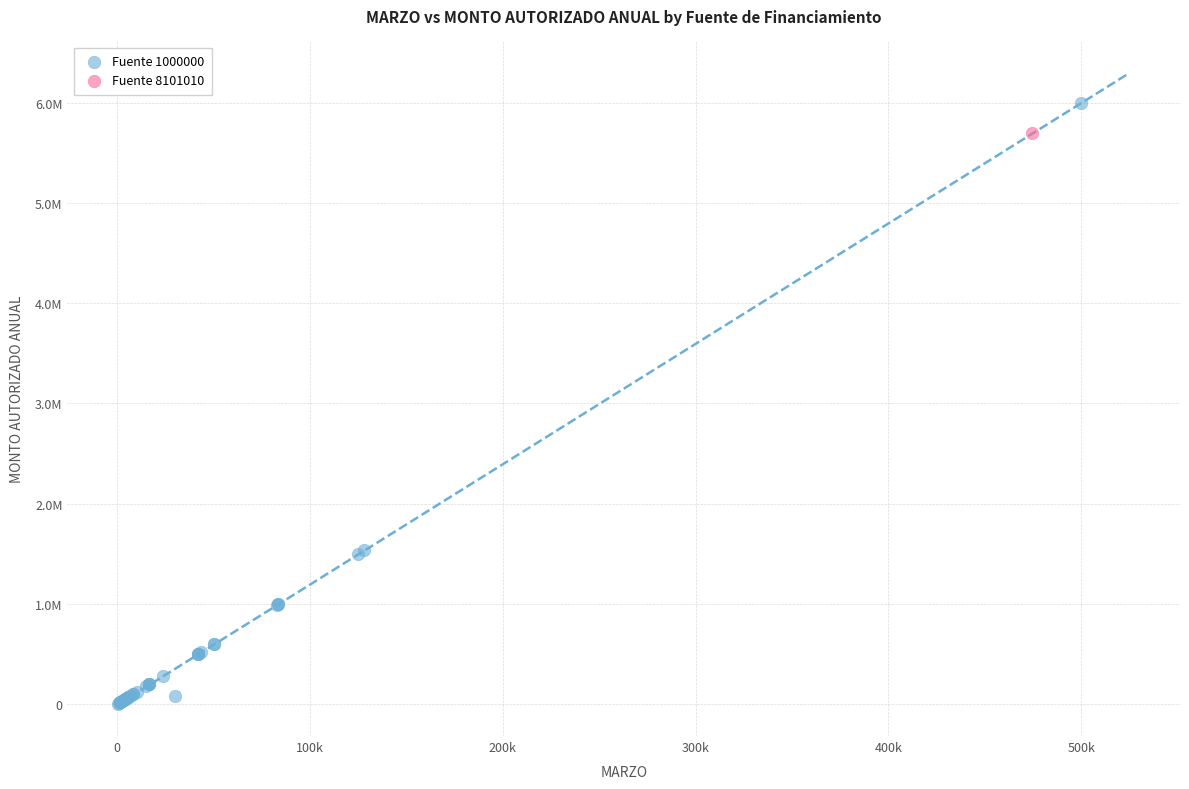

What are all the series names shown in the legend?

Fuente 1000000, Fuente 8101010